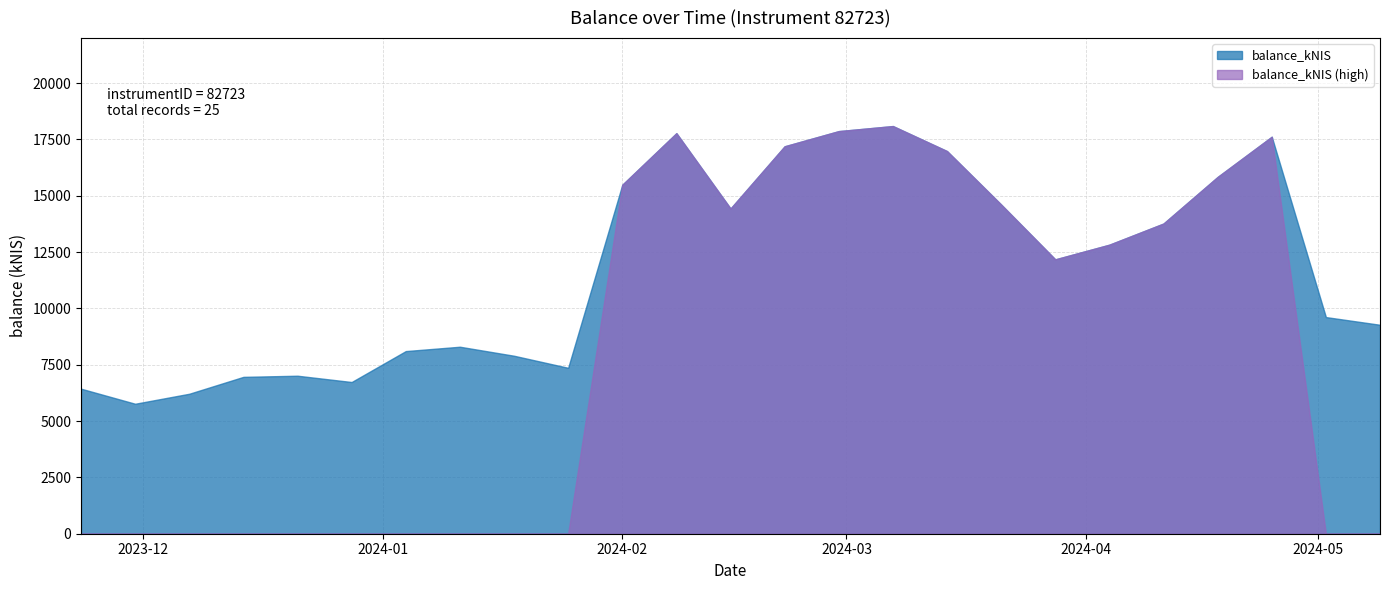

Reading right to left, what are all the values shown in this chart?

9274.3	9616.1	17622.2	15837.1	13768.9	12830.2	12178.8	14611.5	16984.7	18095.3	17871.0	17197.9	14435.0	17779.2	15488.5	7364.5	7900.0	8300.0	8106.9	6733.7	7013.1	6962.3	6213.1	5768.9	6437.7